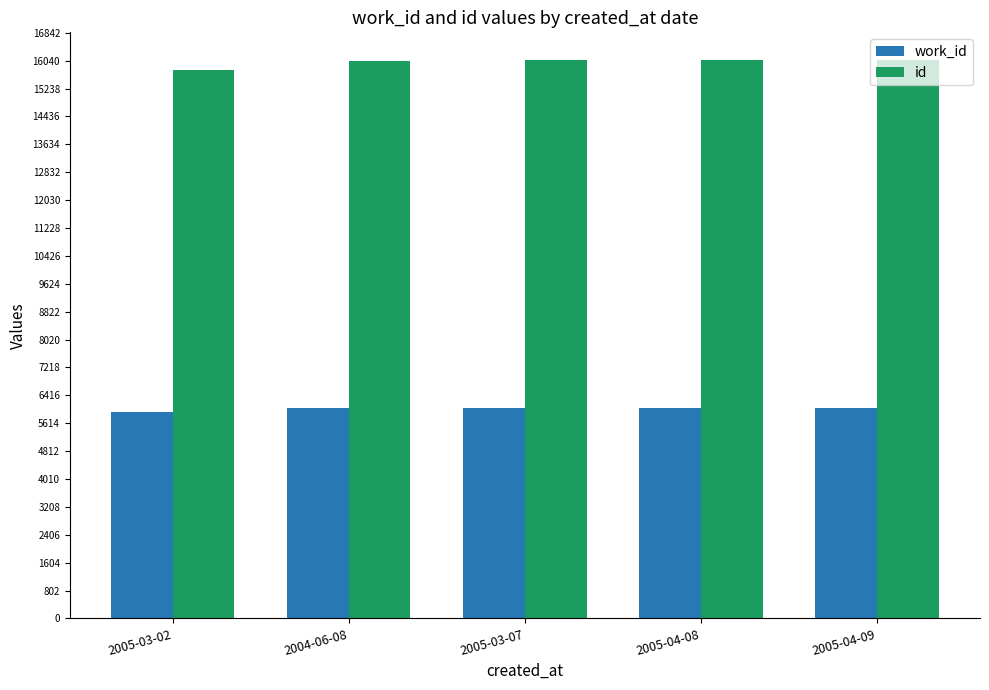

What is the label of the 1st bar from the left?

2005-03-02